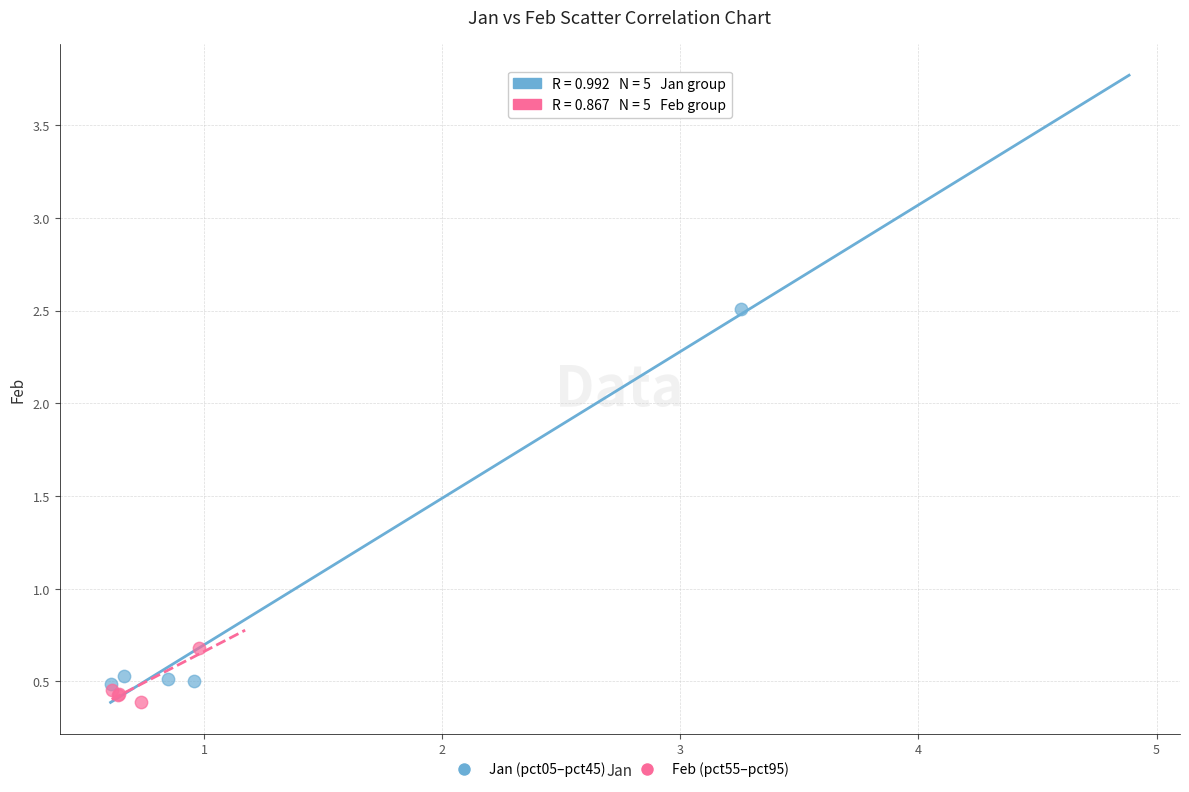

Which series has the widest spread of Y values?

Jan (pct05–pct45)